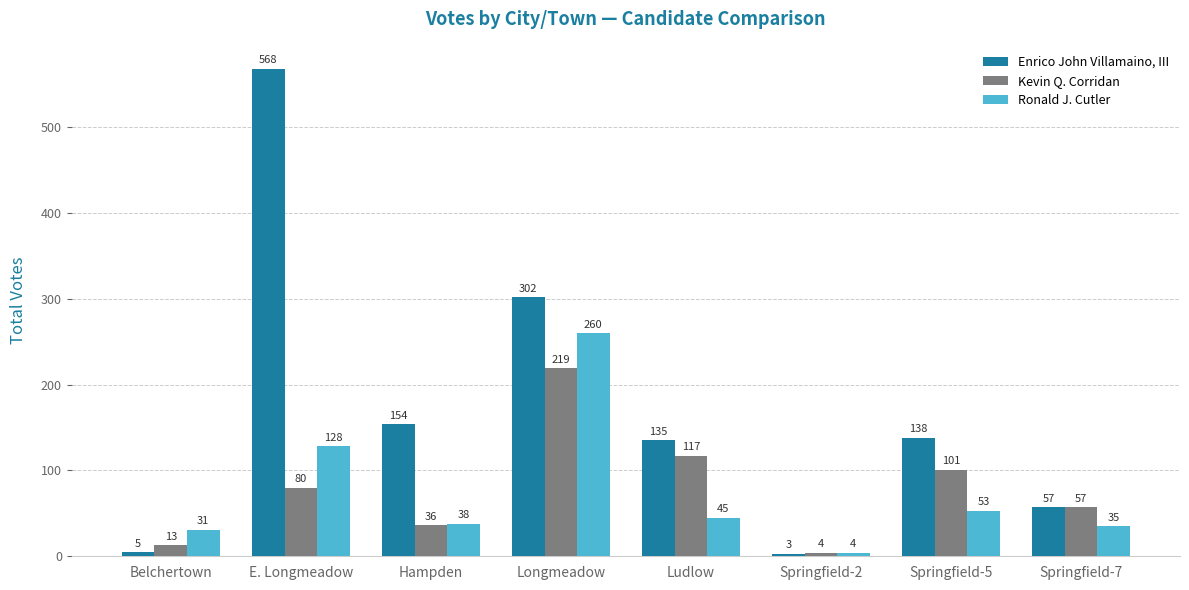

Which category has the lowest value in the Ronald J. Cutler series?

Springfield-2